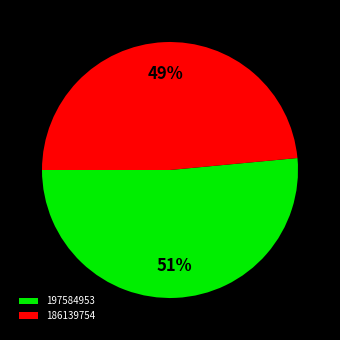

To the nearest percent, what portion does 186139754 represent?

49%